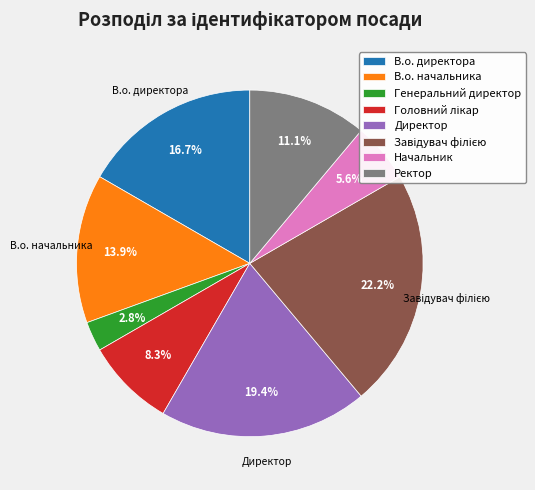

To the nearest percent, what is the average slice percentage?

12%